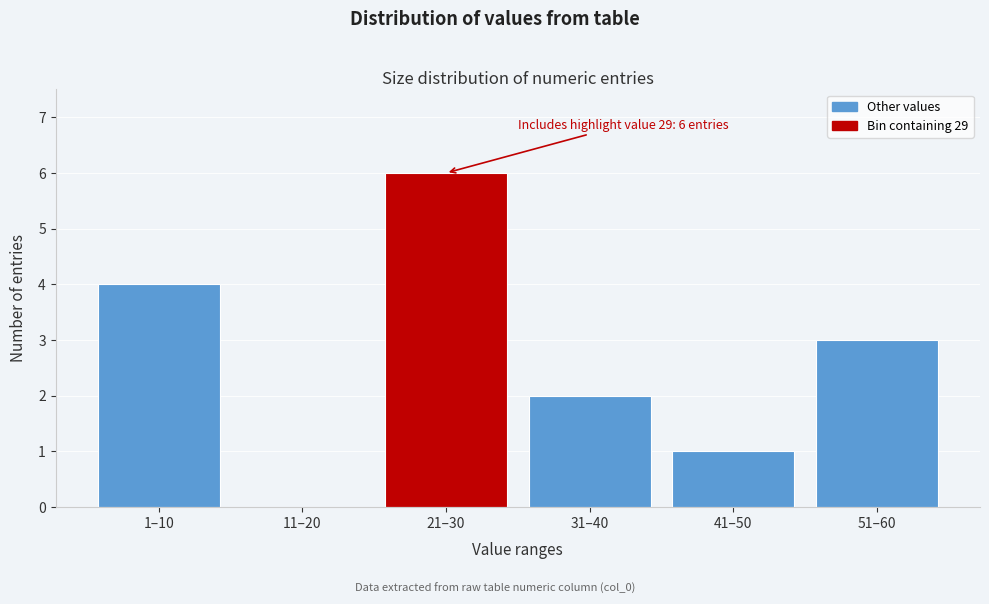

Reading right to left, list all the values displayed in this chart.

51–60=3	41–50=1	31–40=2	21–30=6	11–20=0	1–10=4